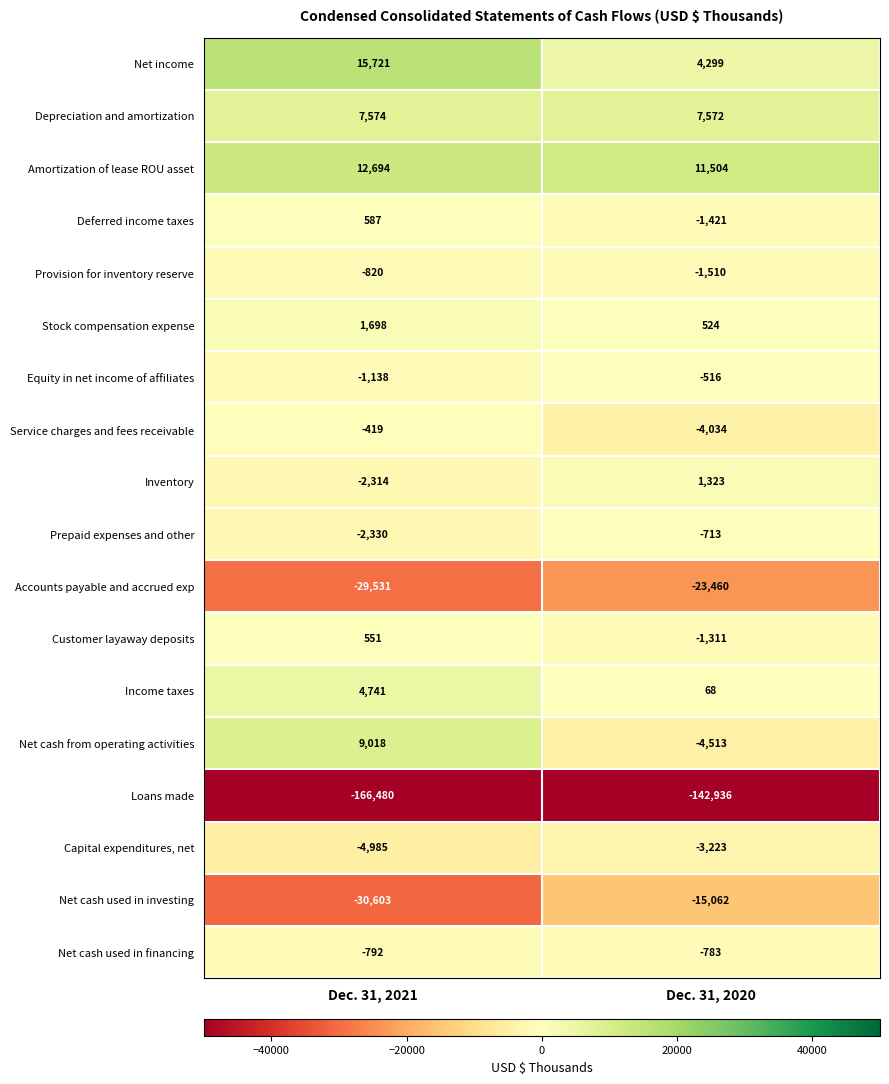

How many series are shown in this chart?

18